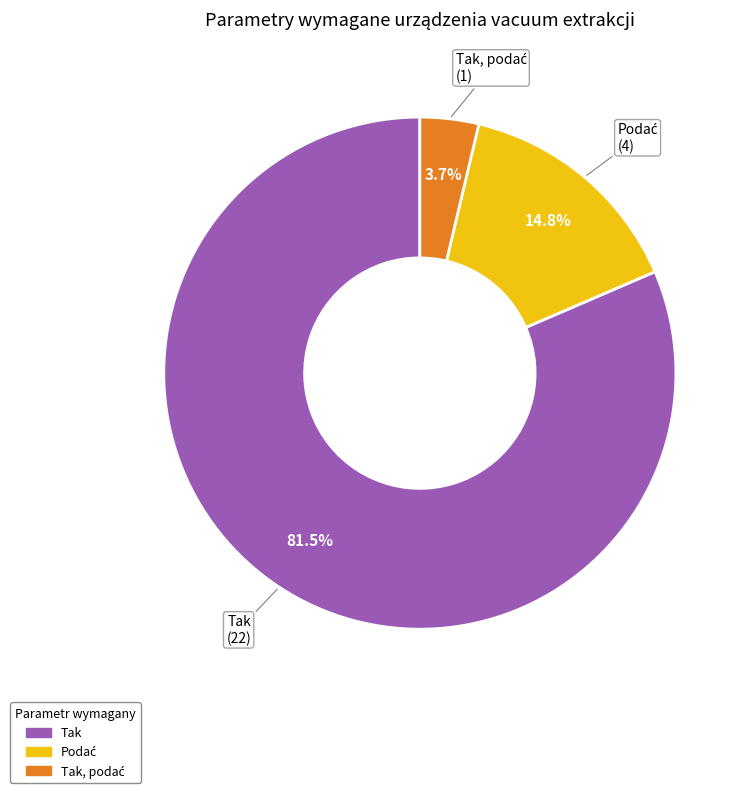

Does any single category account for the majority?

Yes